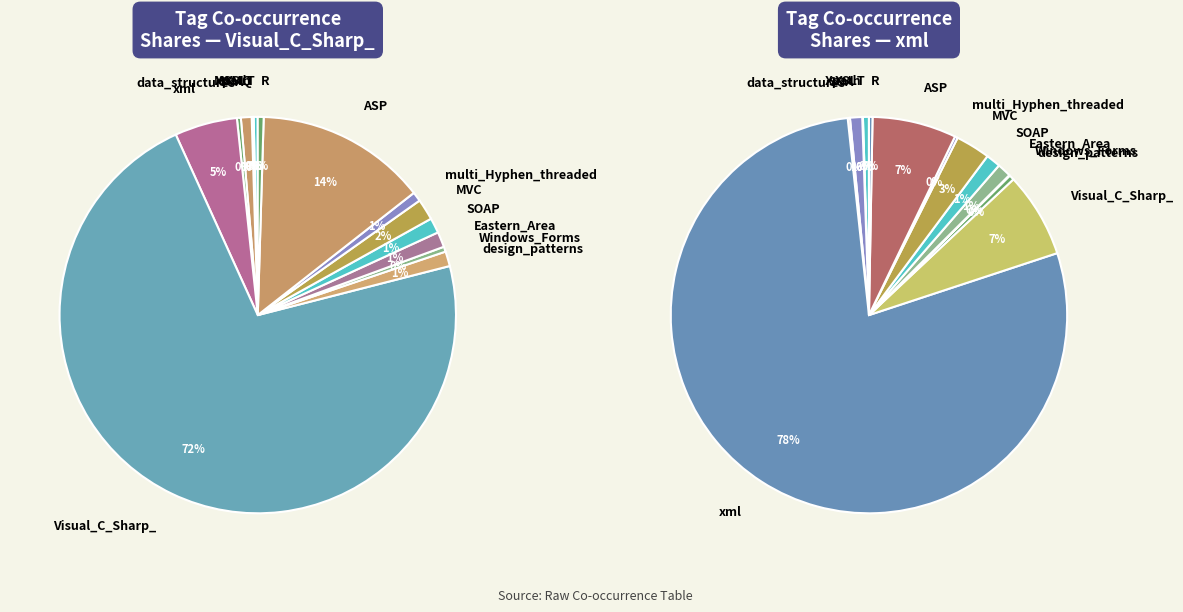

What is the largest slice in the pie chart?

Visual_C_Sharp_